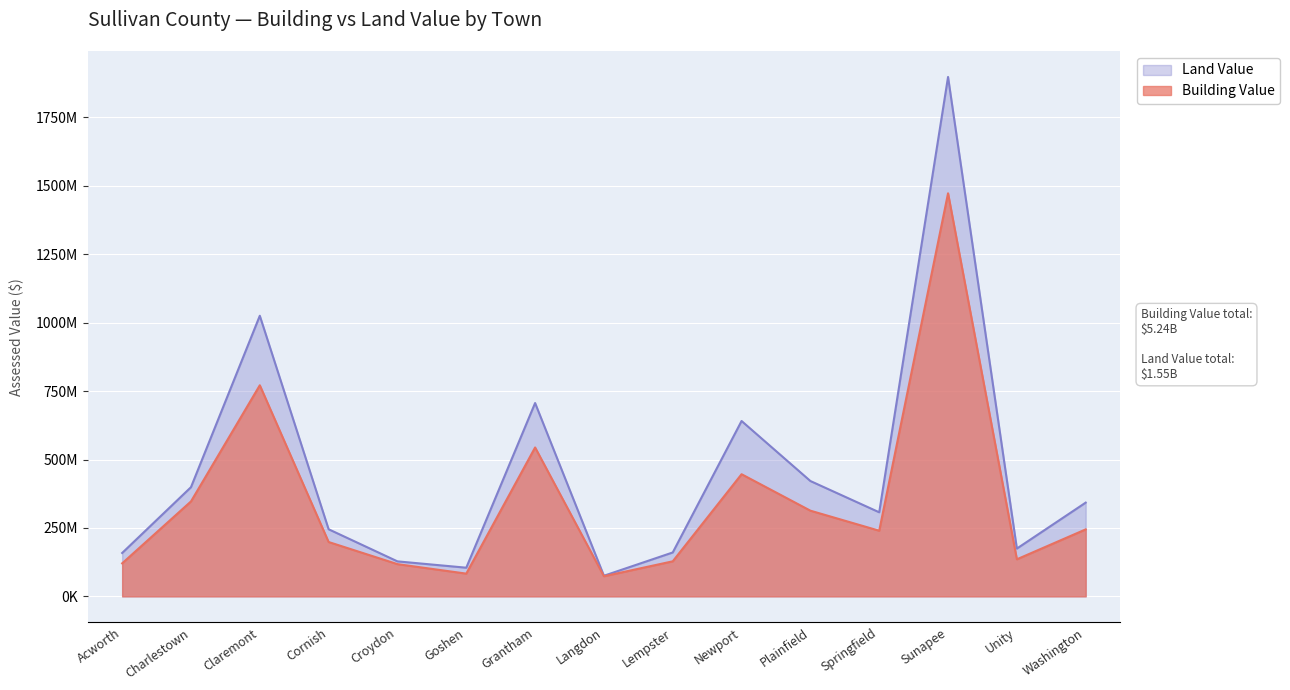

True or false: Land Value has a value of 286378717.1 at Plainfield.

False